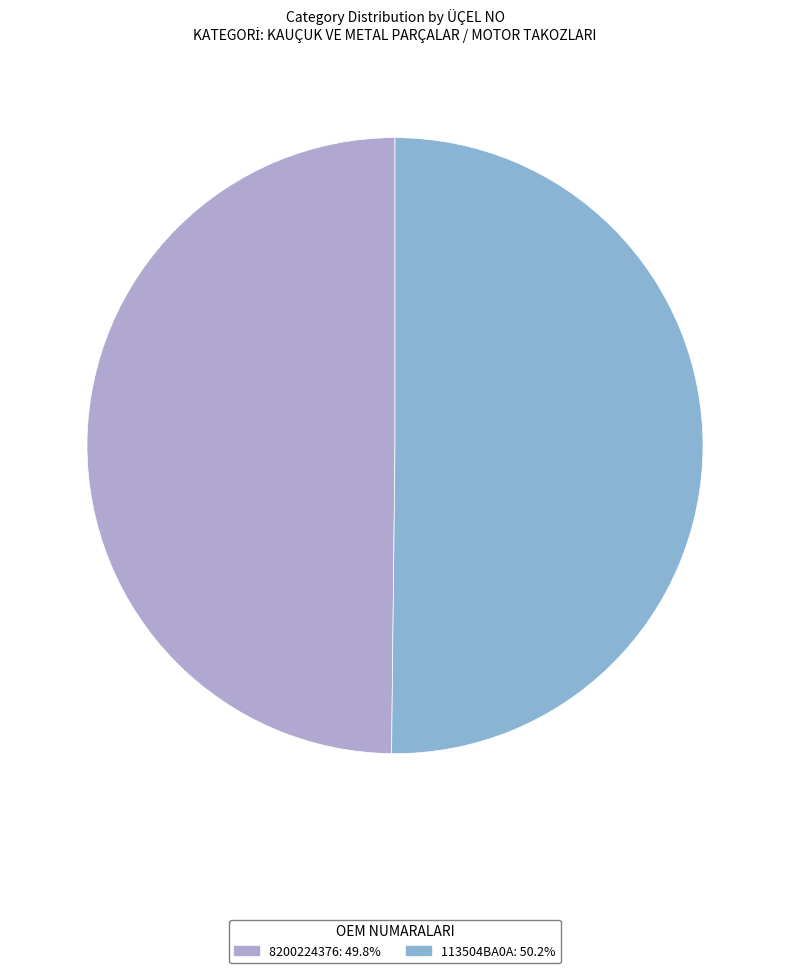

Is the sum of 8200224376 and 113504BA0A greater than half?

Yes